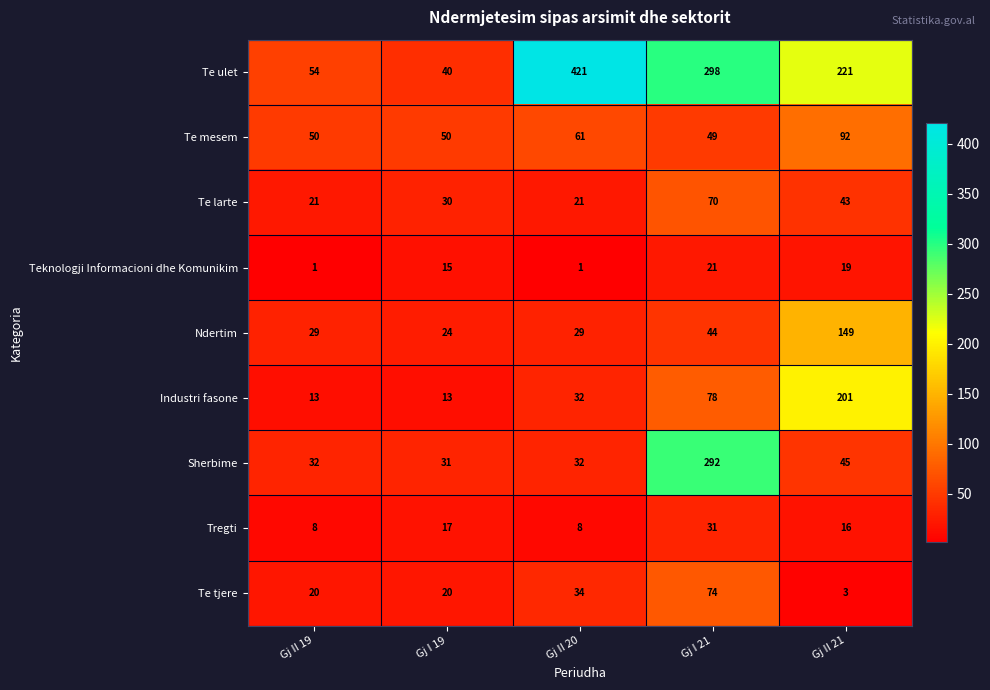

What is the minimum value for Ndertim?

24